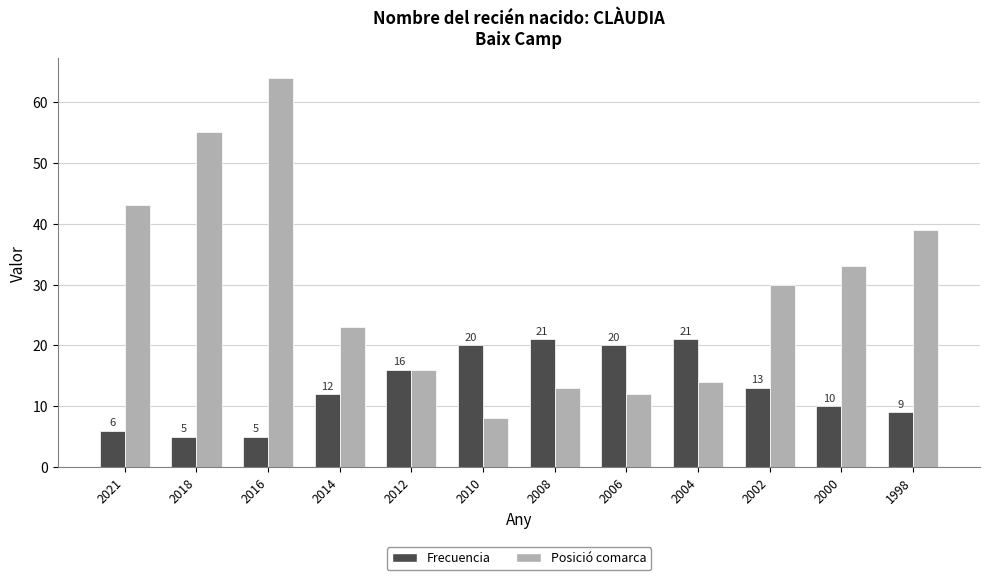

What is the difference between the highest and lowest values at 2006?

8